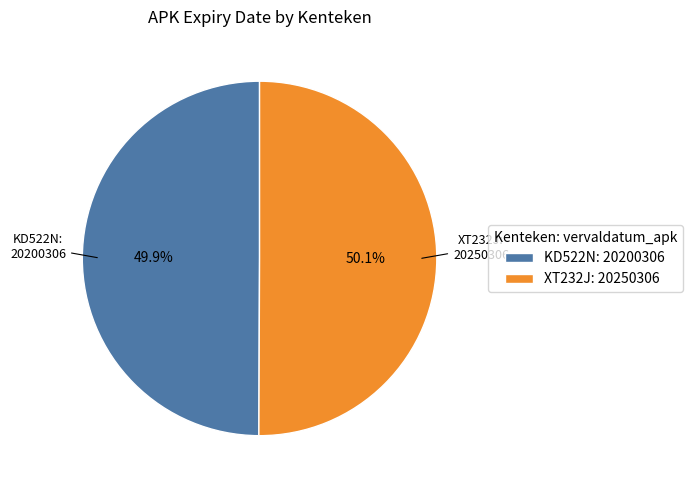

How many segments does this pie chart have?

2